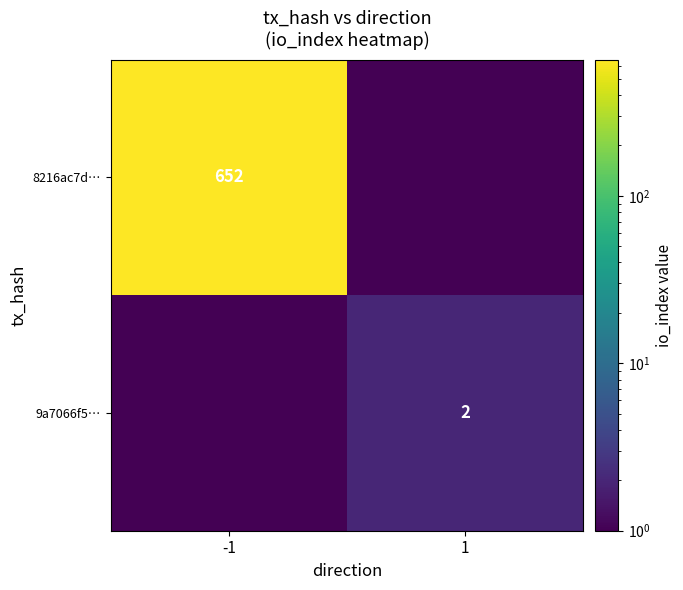

Which has a higher value, 1 or -1?

-1